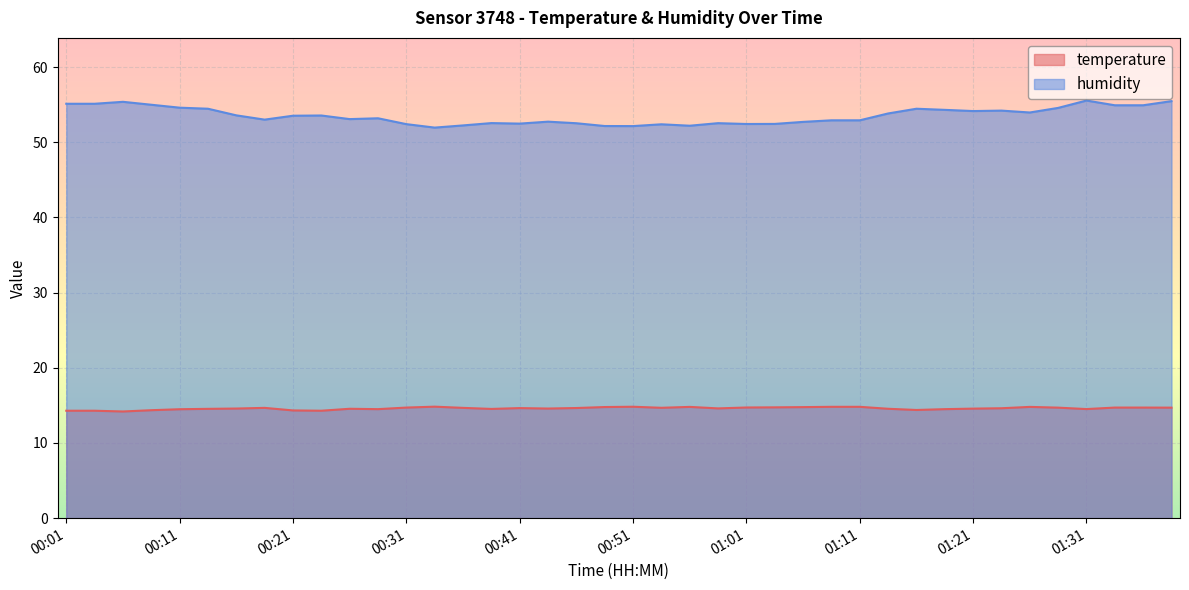

Which category has the highest value across all series?

01:31